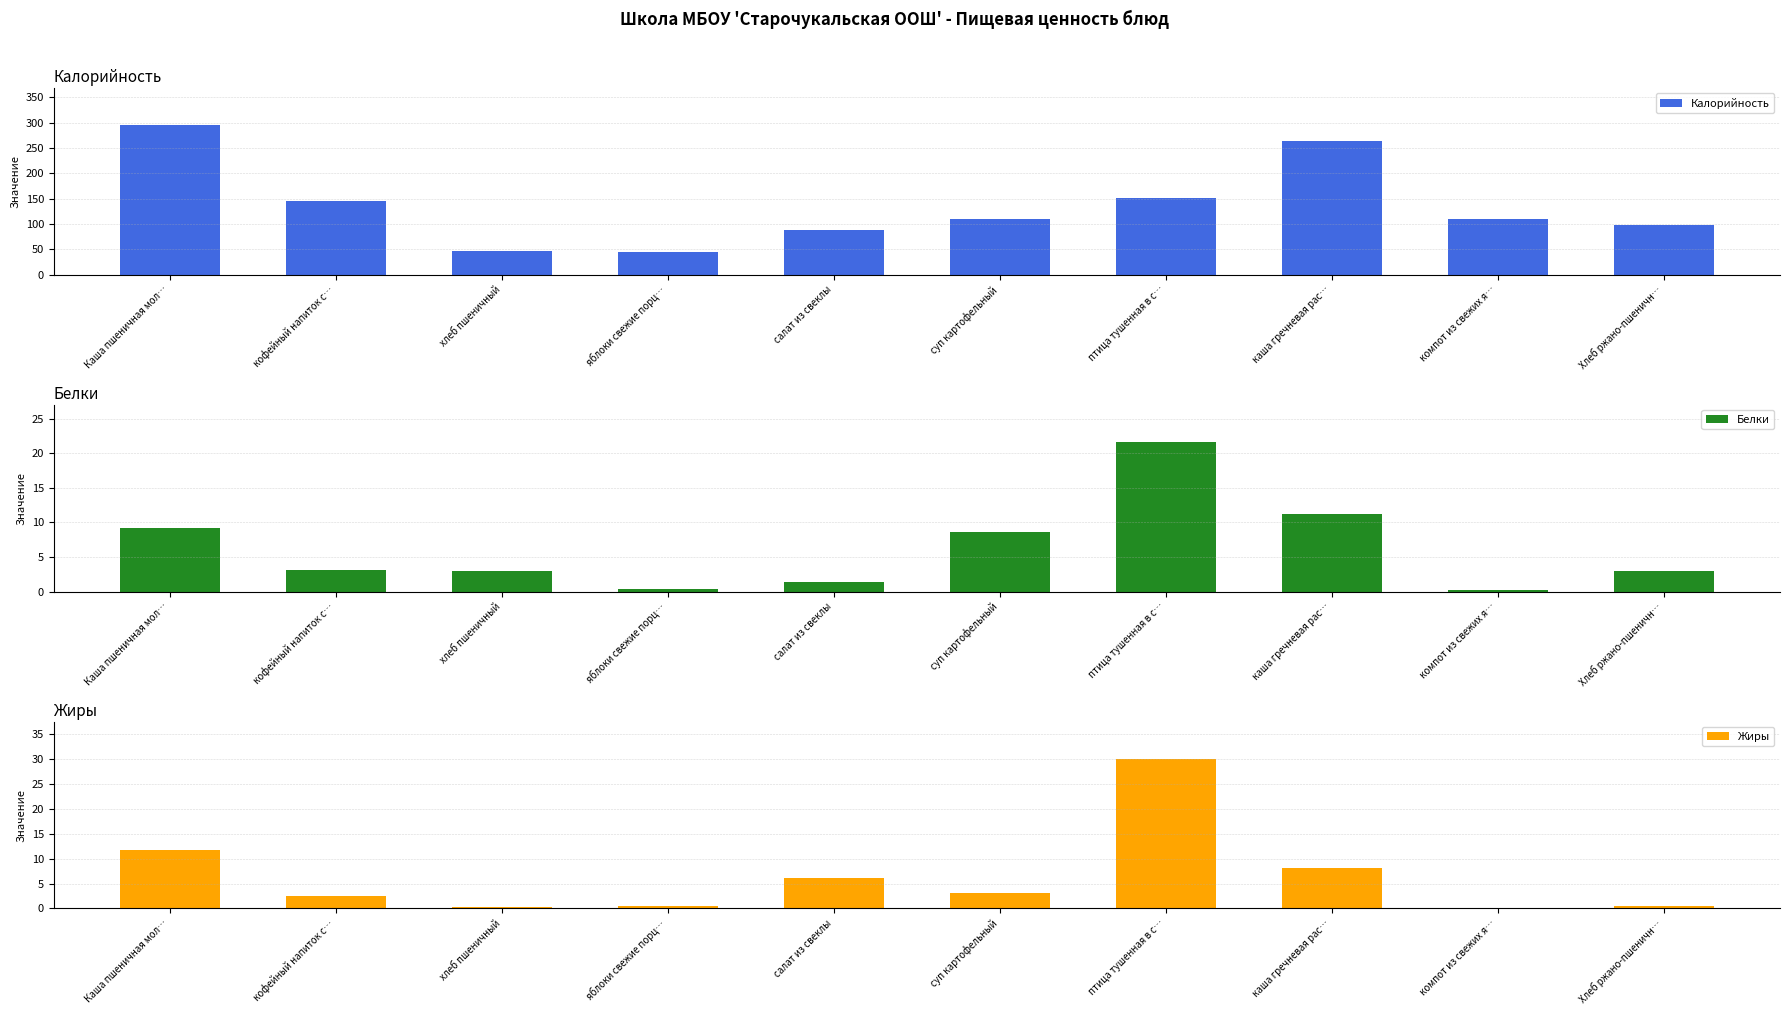

What is the highest value of the Жиры series?

30.0